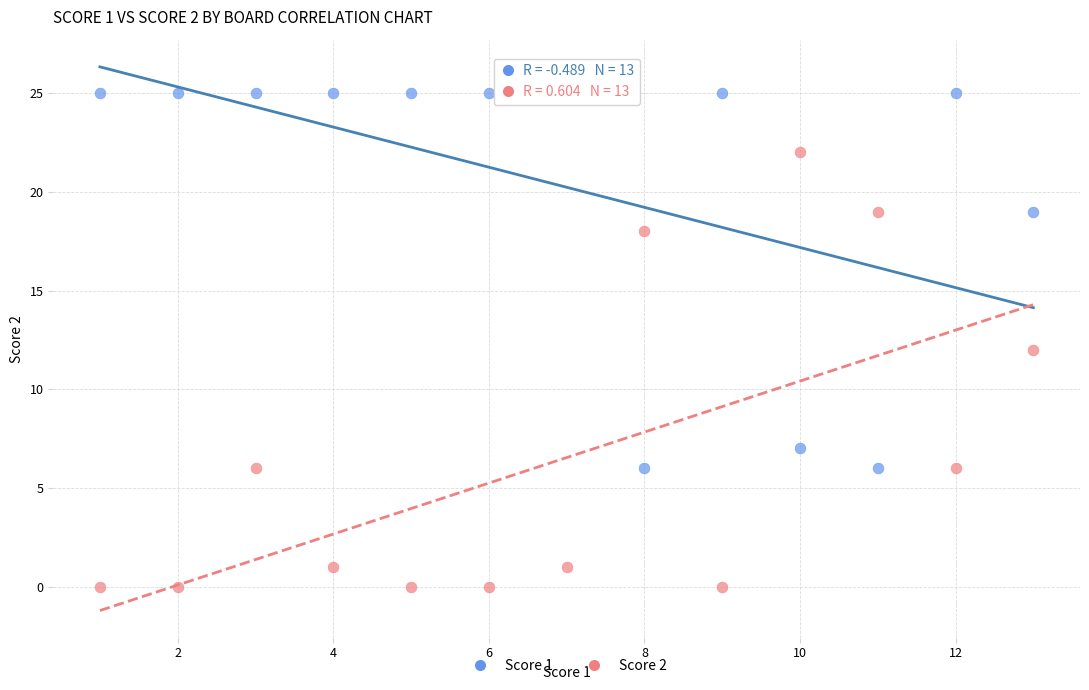

Across all data points, what is the range of Y values (max minus min)?

25